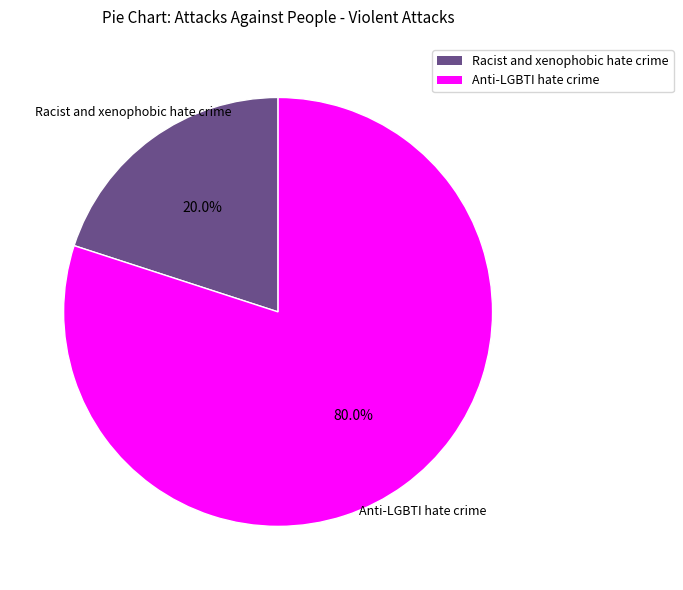

What percentage is the Racist and xenophobic hate crime slice, to the nearest percent?

20%